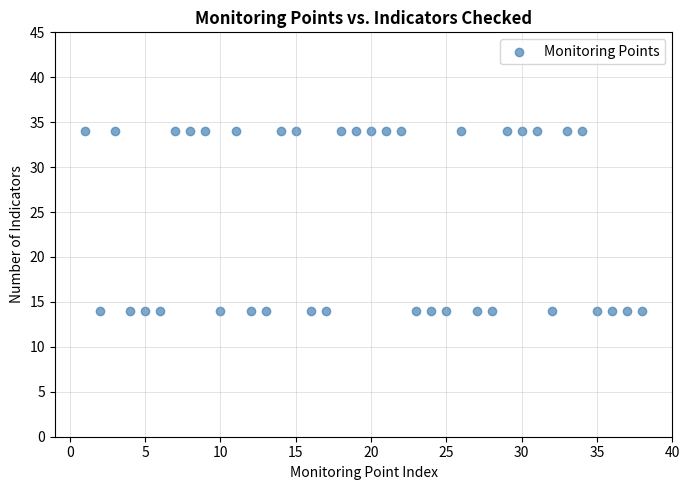

What is the range of X values (max minus min)?

37